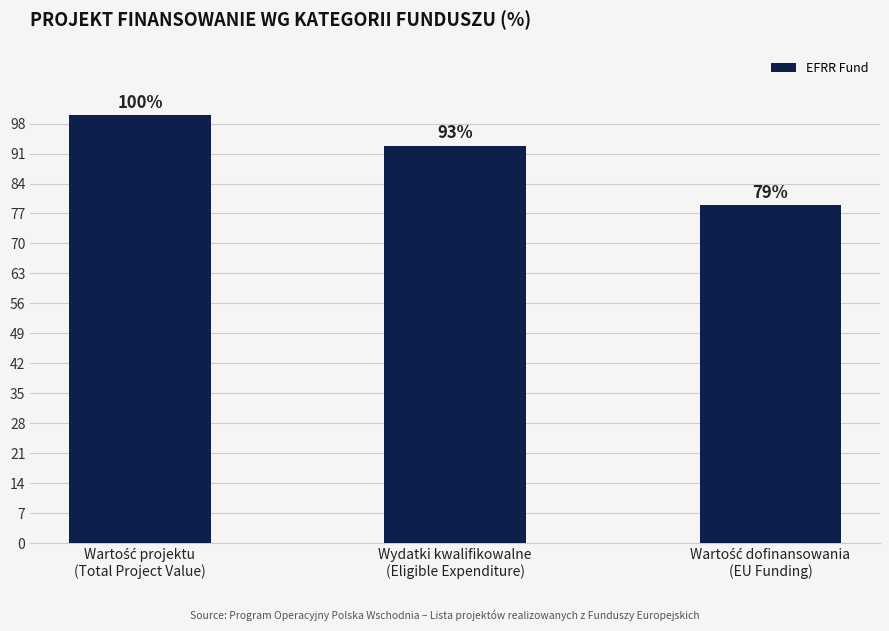

How many distinct data groups are displayed?

1